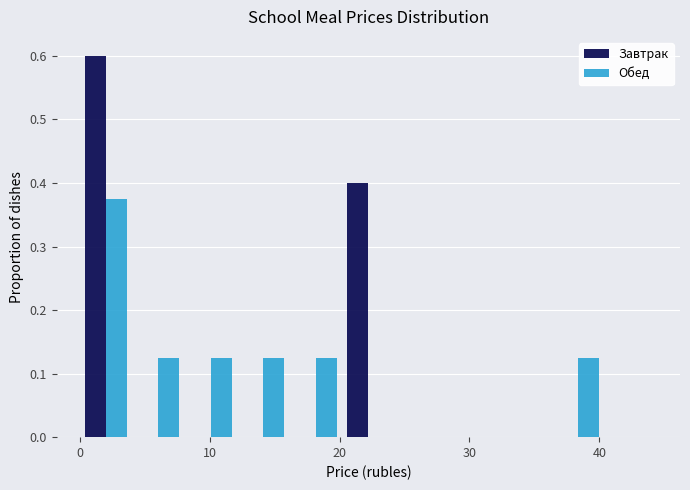

In the Завтрак series, which range on the x-axis has the tallest bar?

0 to 4